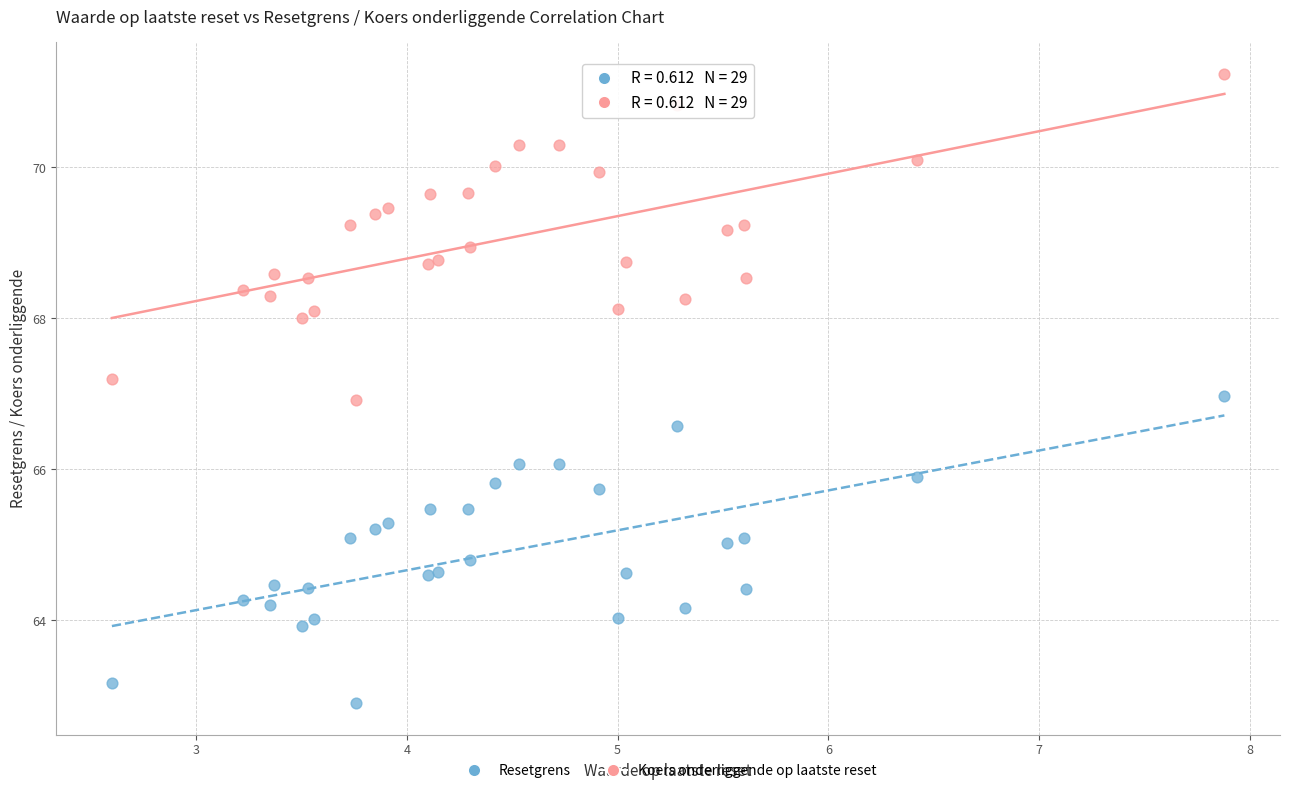

Which series contains the lowest Y value?

Resetgrens